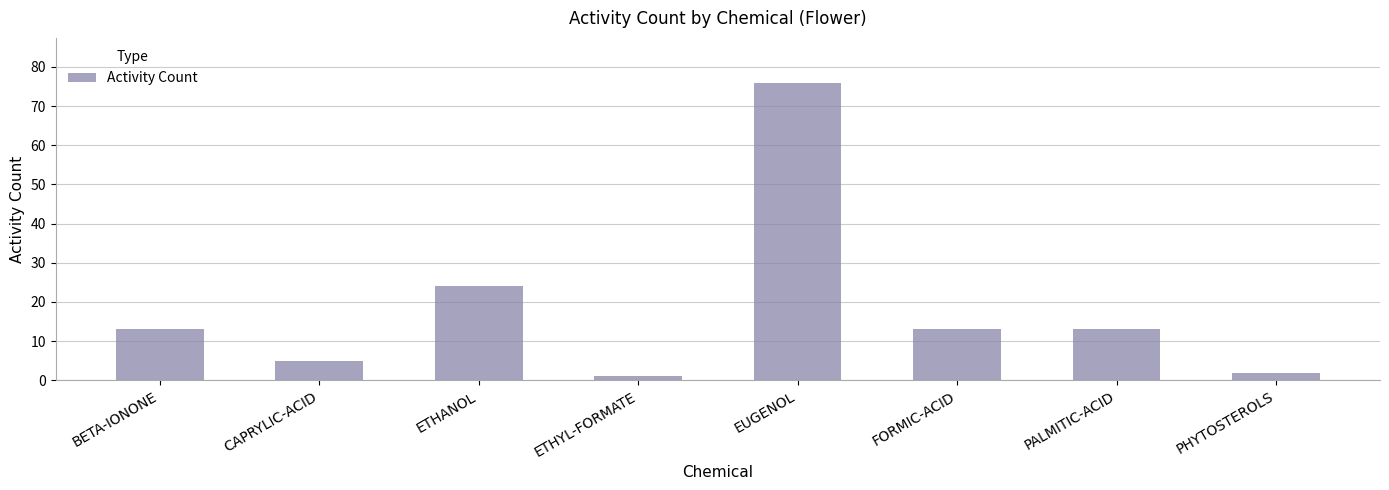

Between CAPRYLIC-ACID and ETHANOL, which is larger?

ETHANOL